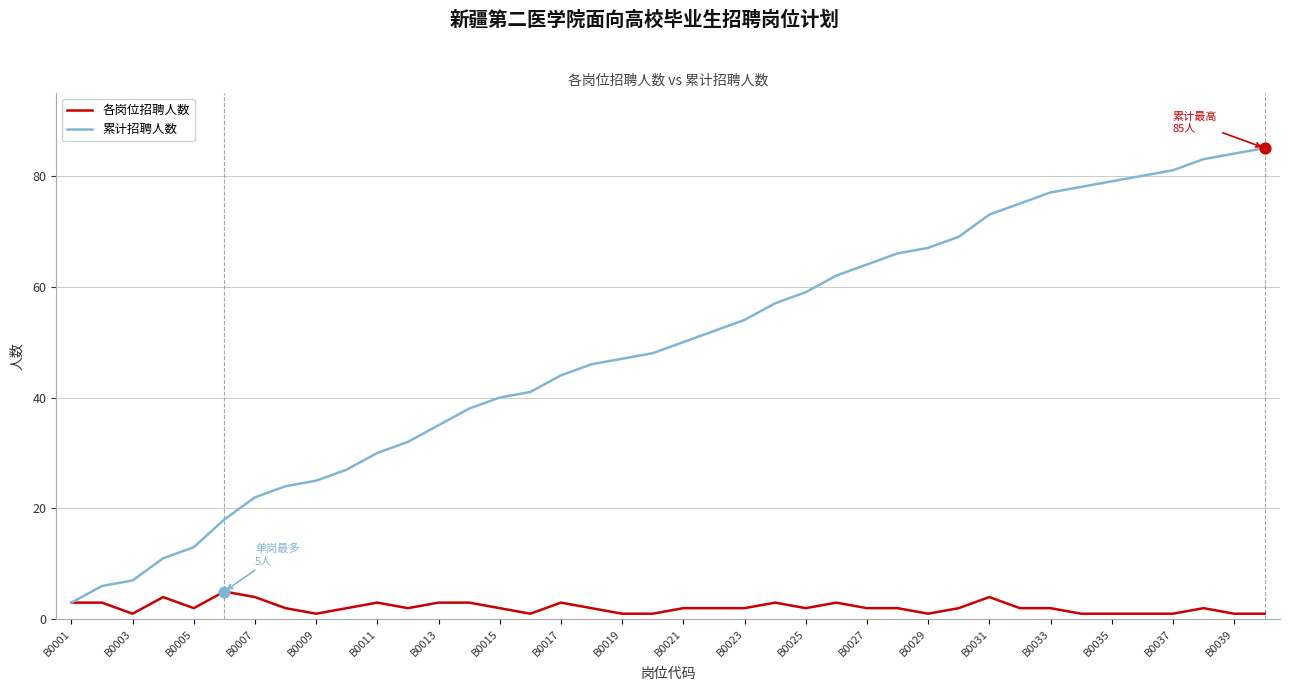

Which series has the largest total across all categories?

累计招聘人数